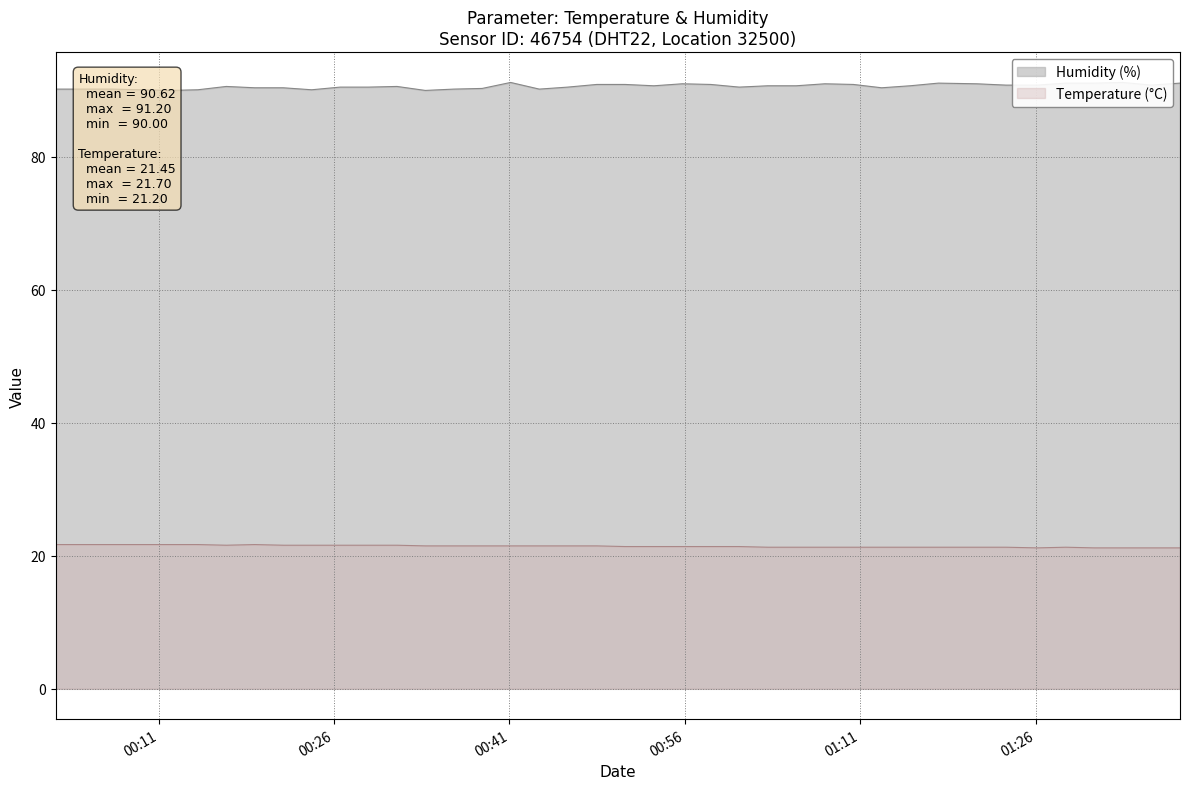

True or false: Humidity (%) and Temperature (°C) cross at least once.

False